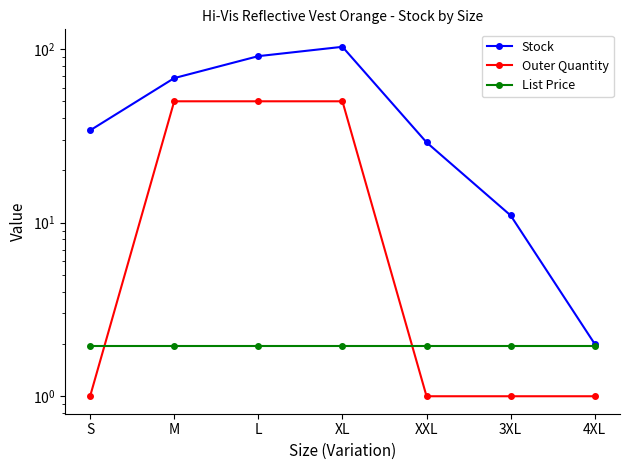

Reading left to right, transcribe all the data shown in this chart.

Stock: 34.0	68.0	91.0	103.0	29.0	11.0	2.0
Outer Quantity: 1.0	50.0	50.0	50.0	1.0	1.0	1.0
List Price: 1.9	1.9	1.9	1.9	1.9	1.9	1.9